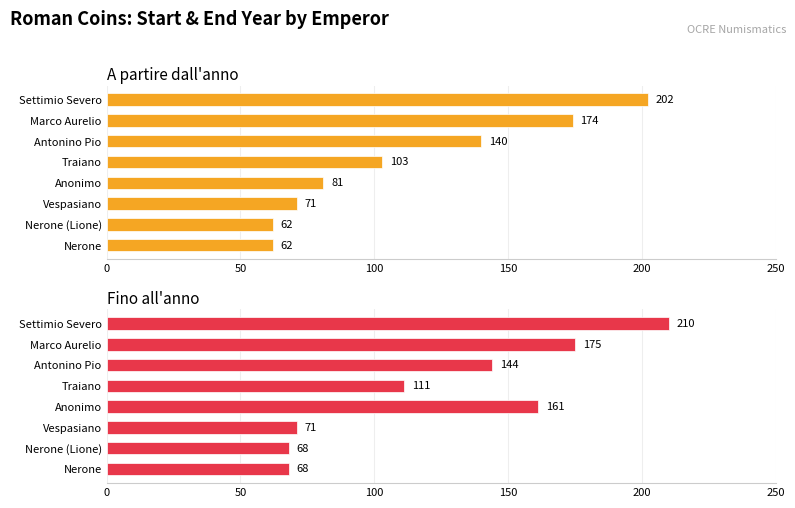

Reading left to right, transcribe all the data shown in this chart.

A partire dall'anno: 62	62	71	81	103	140	174	202
Fino all'anno: 68	68	71	161	111	144	175	210